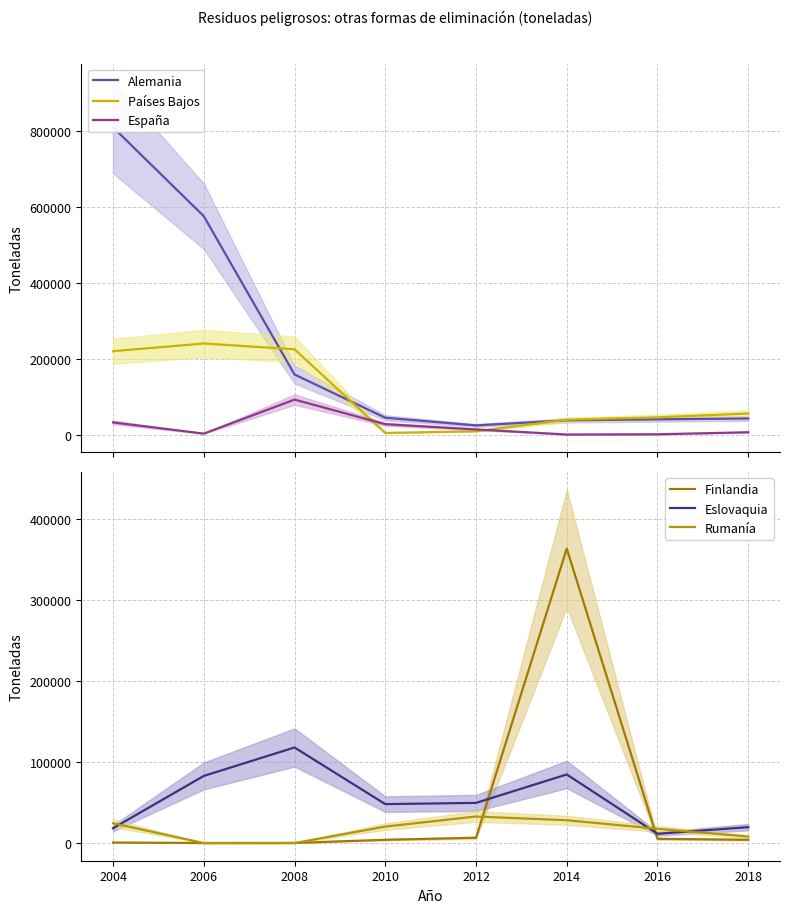

Reading left to right, what are all the values shown in this chart?

Alemania: 809186	575094	158200	44315	24121	37402	40074	42420
Países Bajos: 219547	239820	224535	4246	8612	39009	45386	55285
España: 32025	2508	92038	27333	13478	114	733	6034
Finlandia: 666	54	152	4030	6565	363431	5239	4012
Eslovaquia: 18310	82842	117973	48075	49575	84669	11458	19622
Rumanía: 24400	0	0	20343	32769	28152	17612	8022